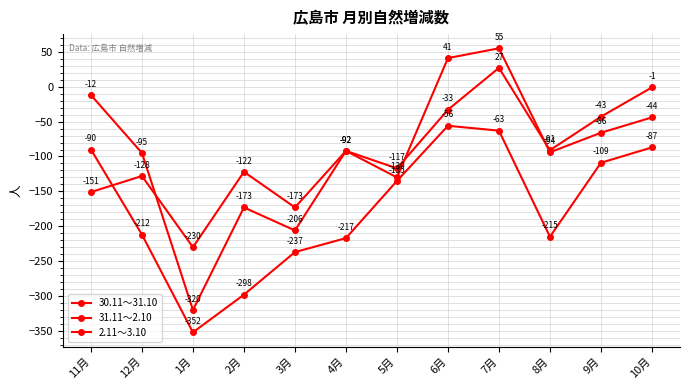

Which series has the largest total across all categories?

31.11～2.10